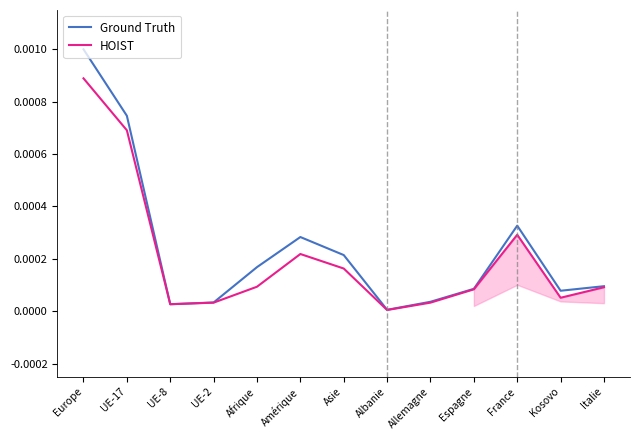

Rank the categories by HOIST value from lowest to highest.

Albanie, UE-8, UE-2, Allemagne, Kosovo, Espagne, Italie, Afrique, Asie, Amérique, France, UE-17, Europe